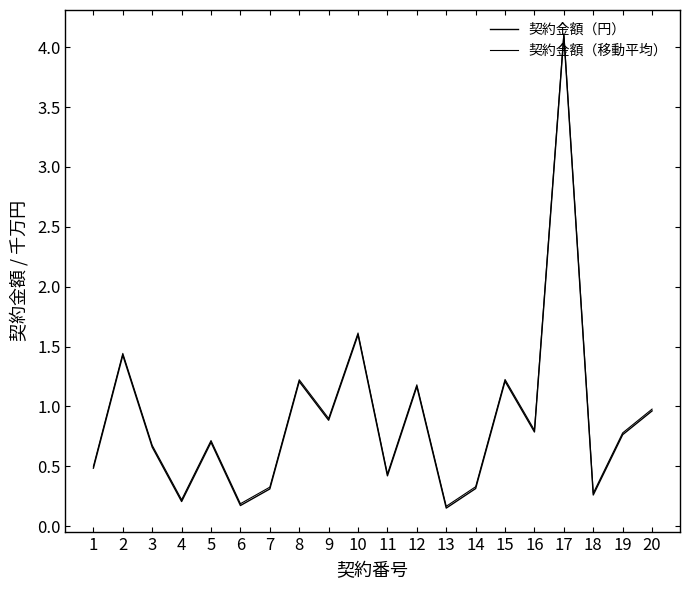

True or false: 契約金額（円） and 契約金額（移動平均） cross at least once.

False